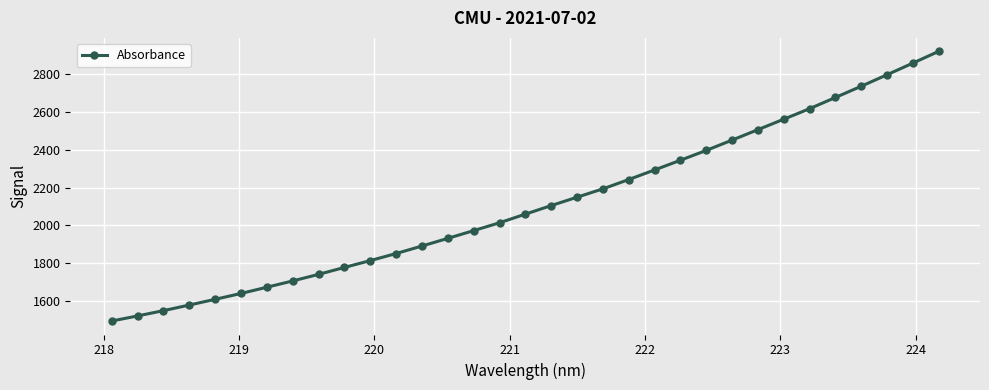

What is the difference between the maximum and second lowest values?

1399.9